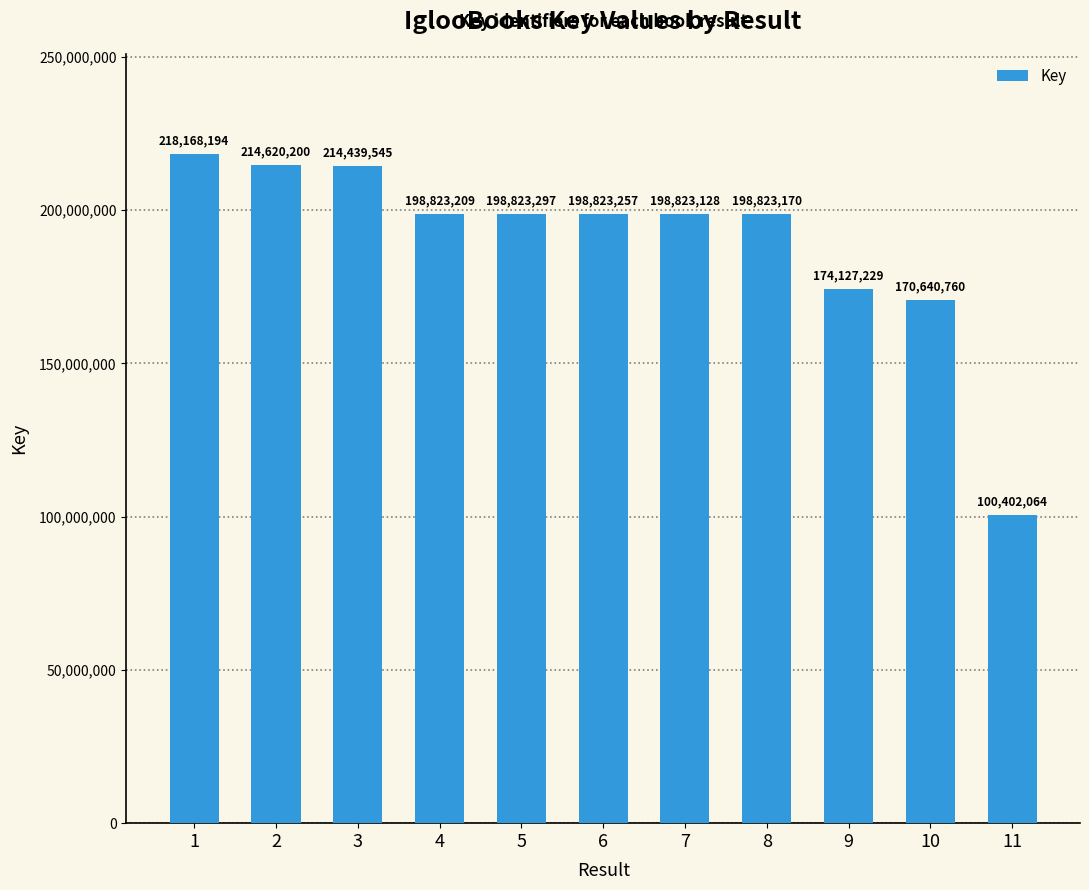

Where does the data first go above 198823209?

1